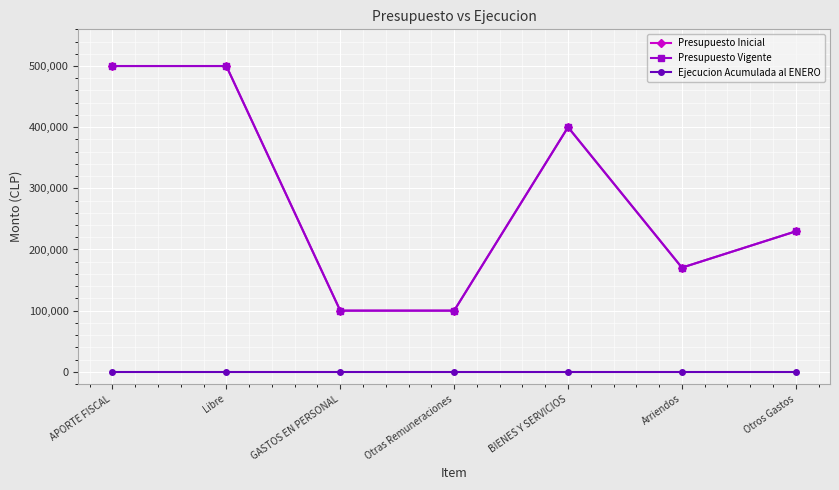

Is this an area chart (filled region under the line)?

No